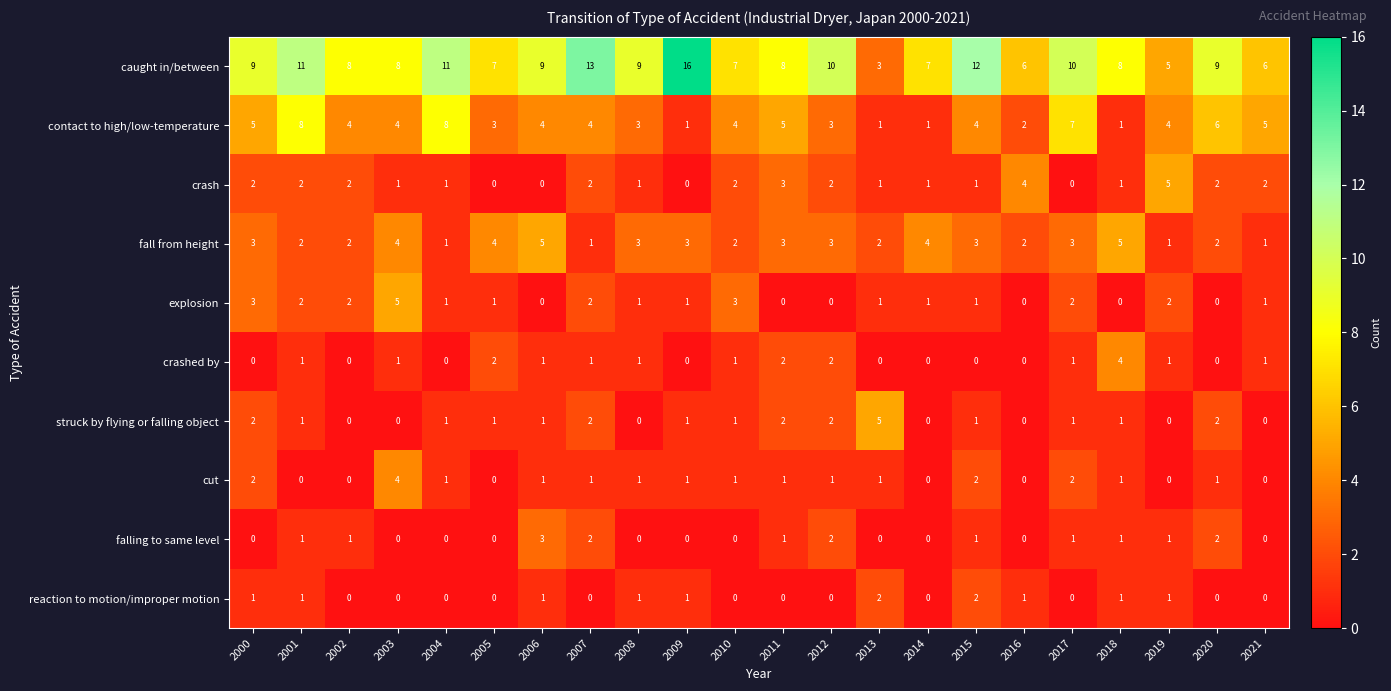

At how many categories does at least one series exceed 15?

1